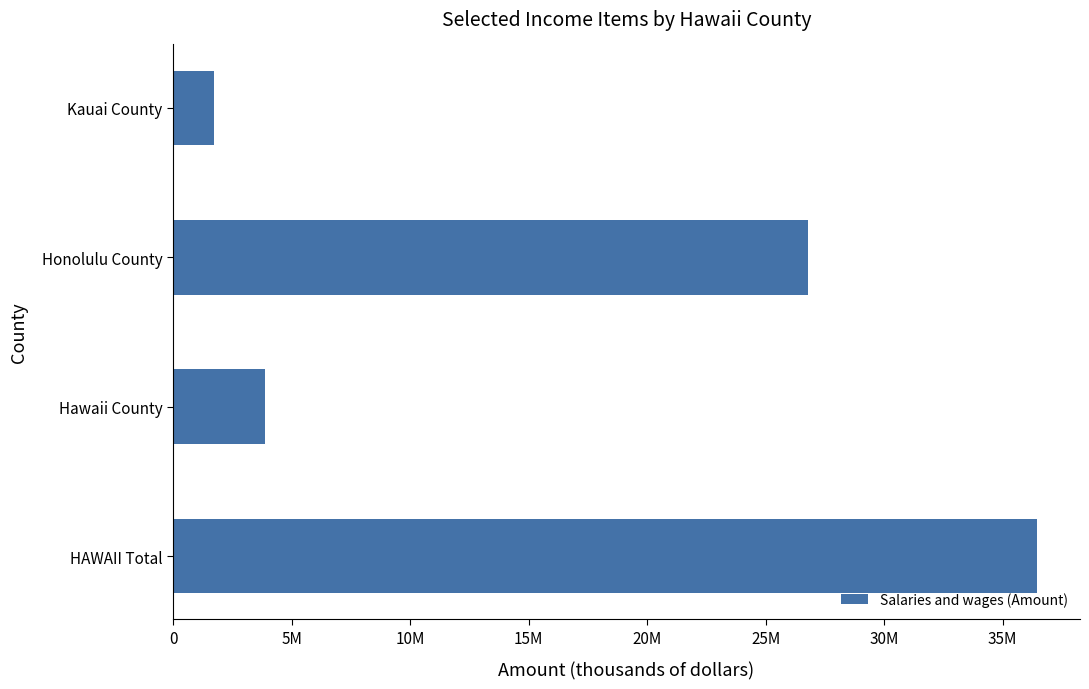

Rank the categories by value from lowest to highest.

Kauai County, Hawaii County, Honolulu County, HAWAII Total